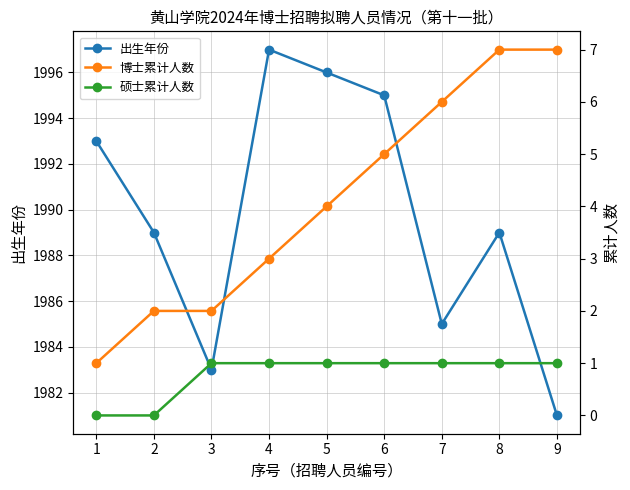

How many data points does each series have?

9